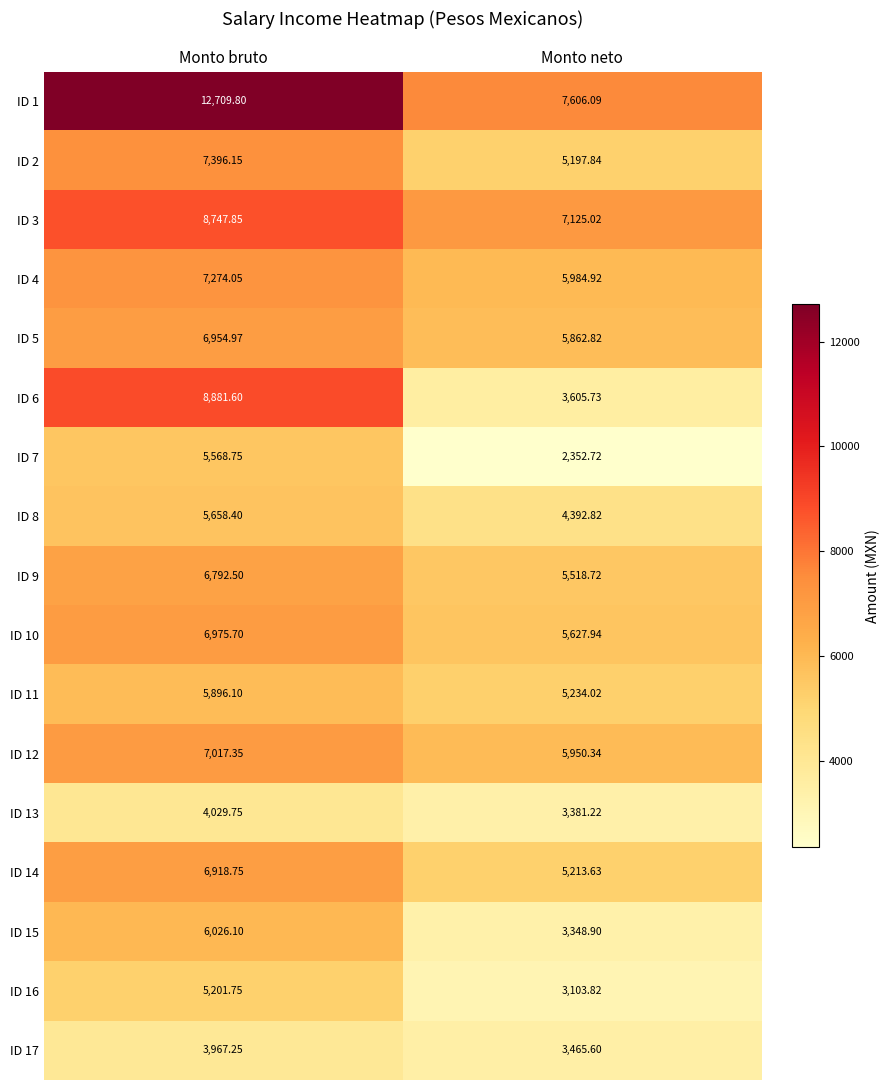

At which label does ID 9 reach its minimum?

Monto neto